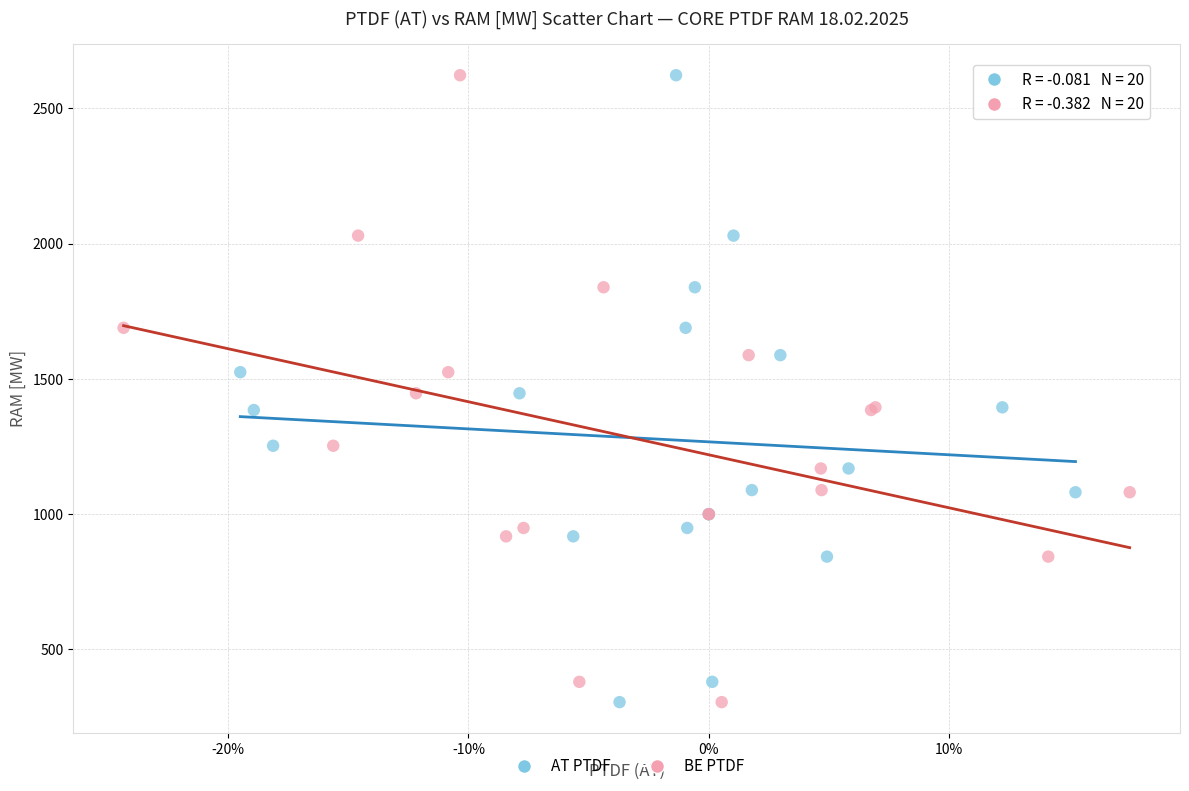

What are all the series names shown in the legend?

AT PTDF, BE PTDF